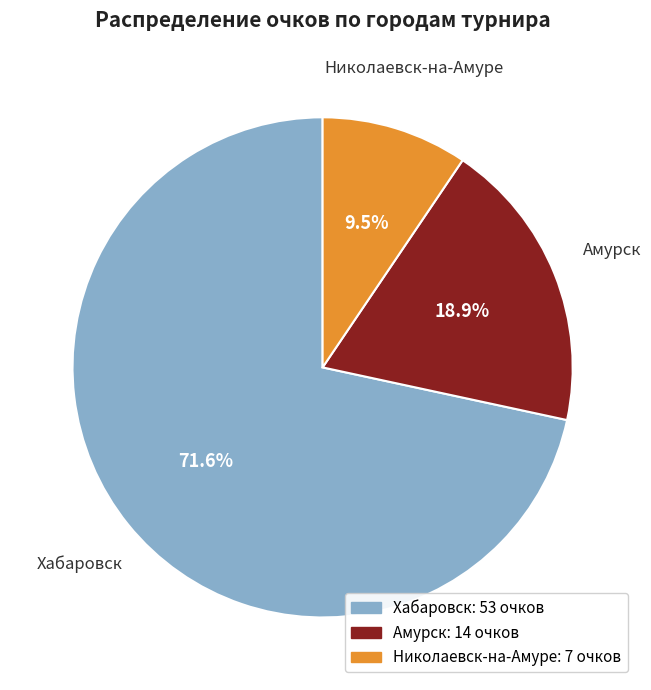

Rank the categories by value from lowest to highest.

Николаевск-на-Амуре, Амурск, Хабаровск